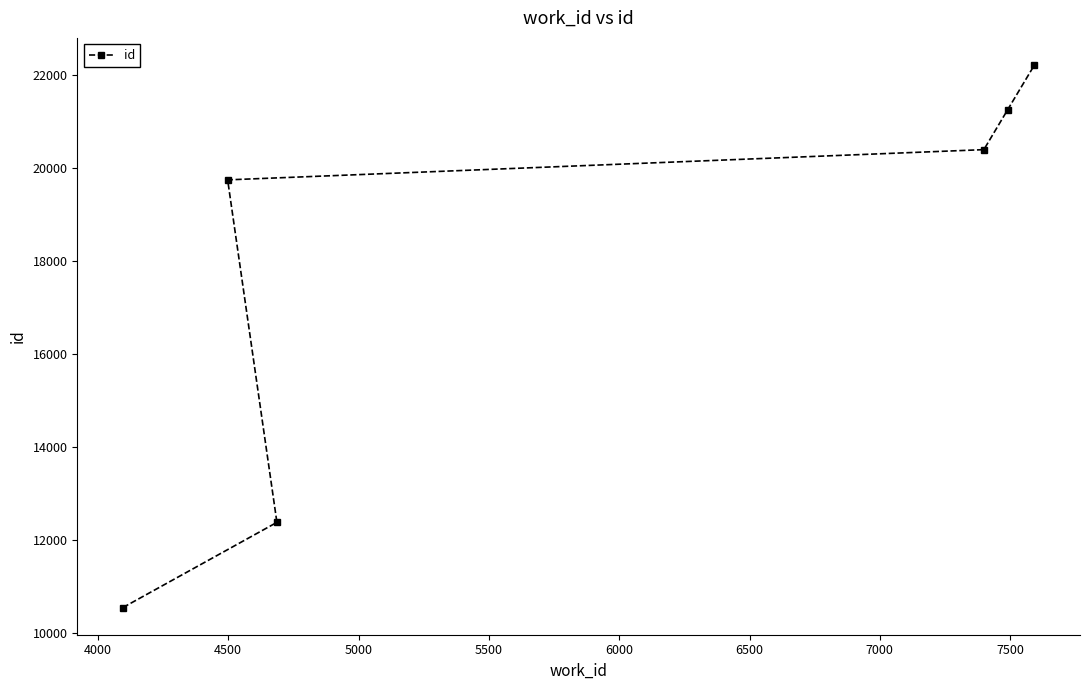

Reading right to left, transcribe all the data shown in this chart.

22216	21251	20396	19746	12380	10547